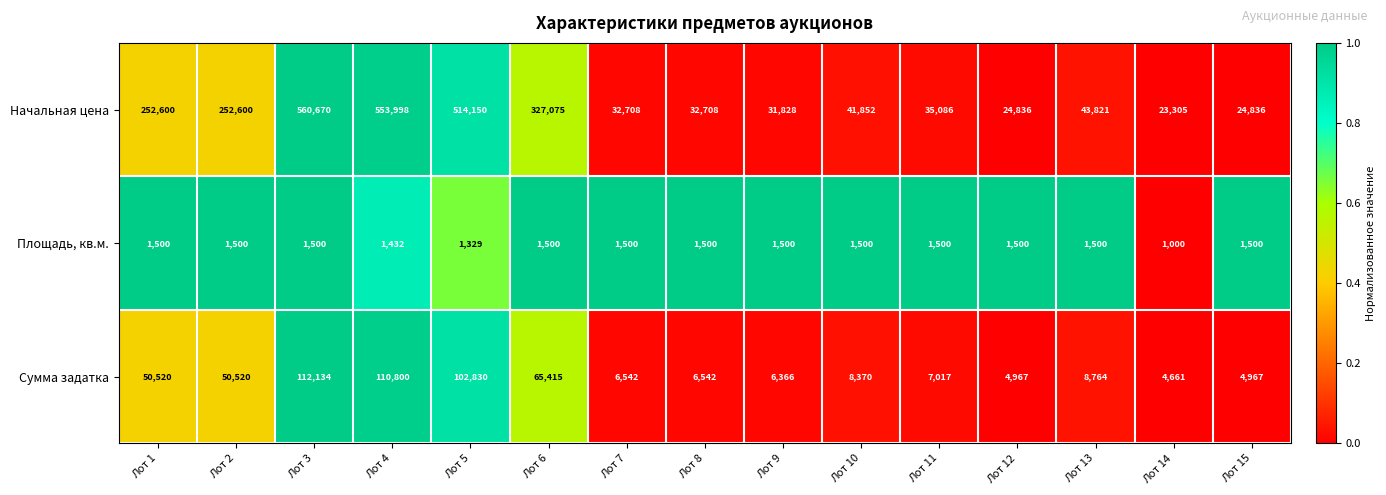

How many series are shown in this chart?

3